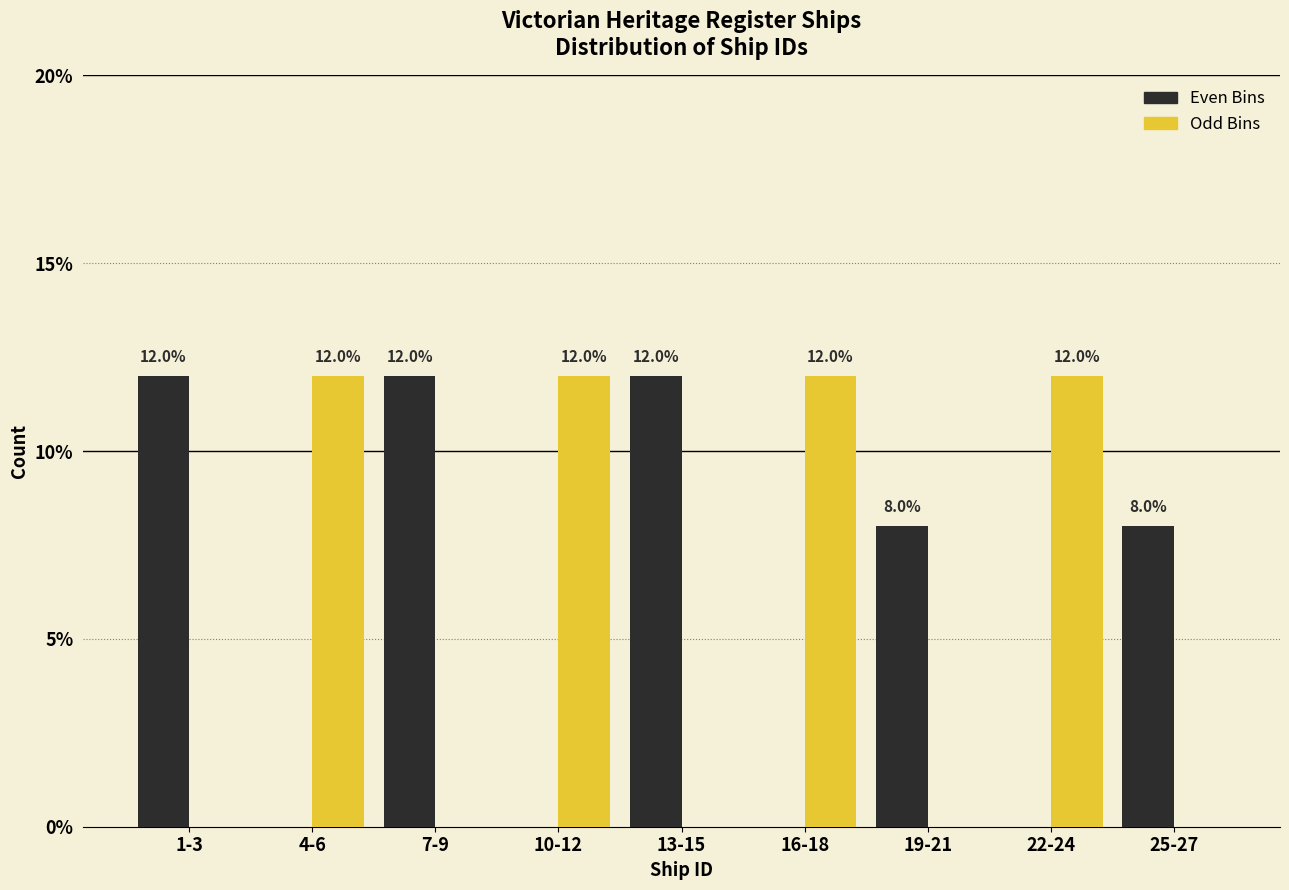

What is the total value across all series at 1-3?

12